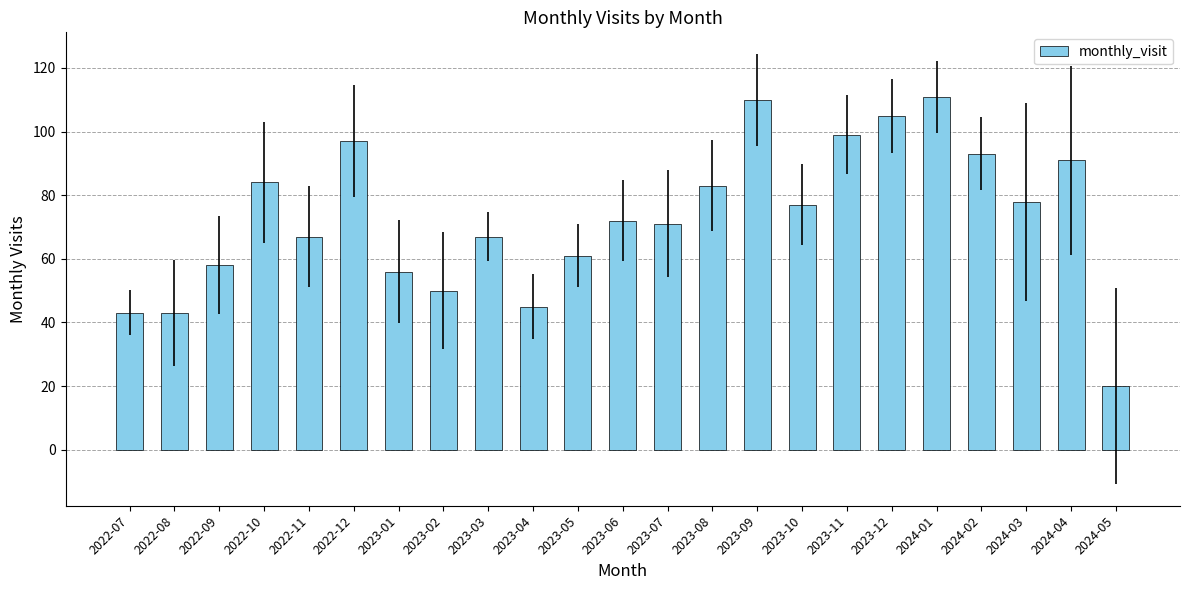

How many bars are there in total?

23